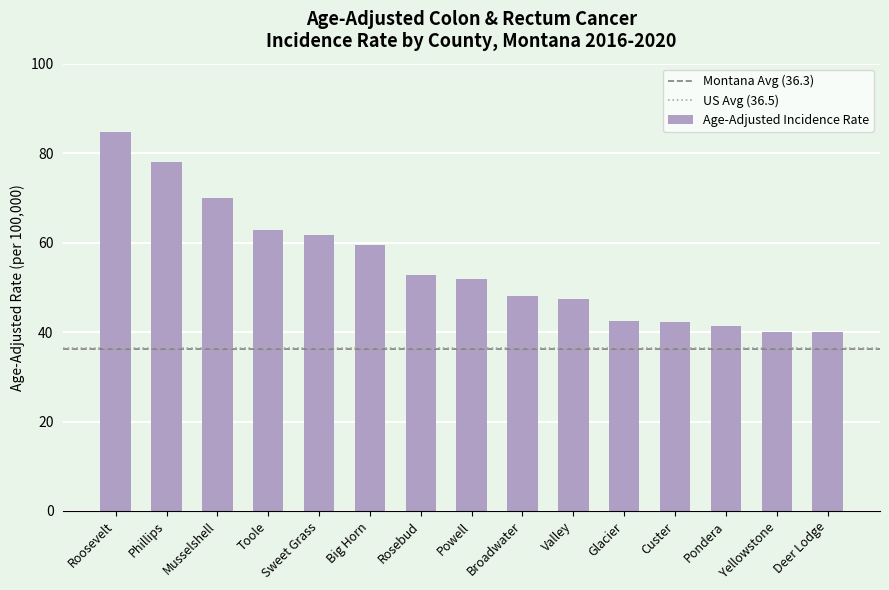

Which has a higher value, Powell or Broadwater?

Powell